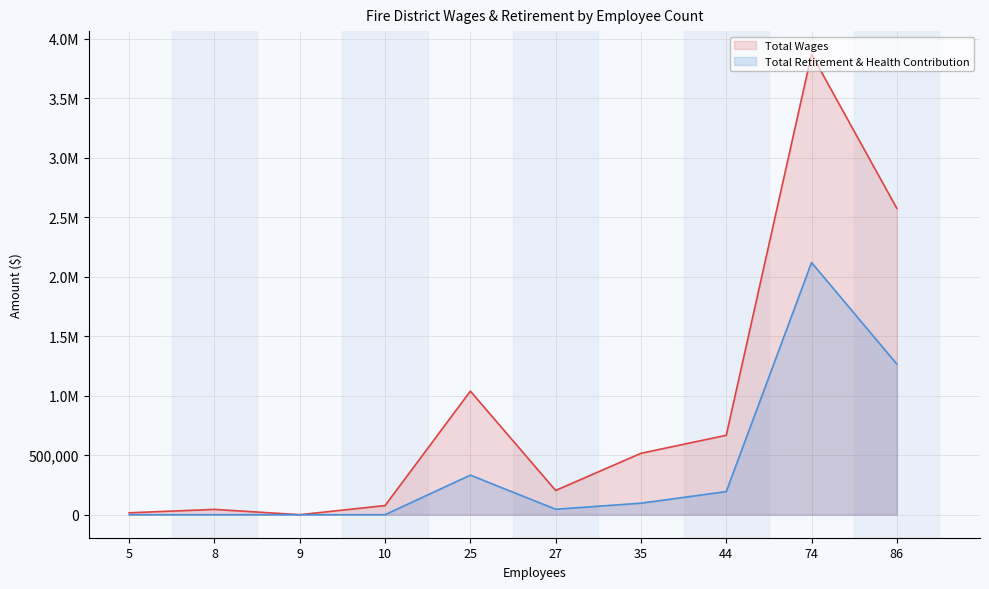

True or false: Total Retirement & Health Contribution and Total Wages cross at least once.

False